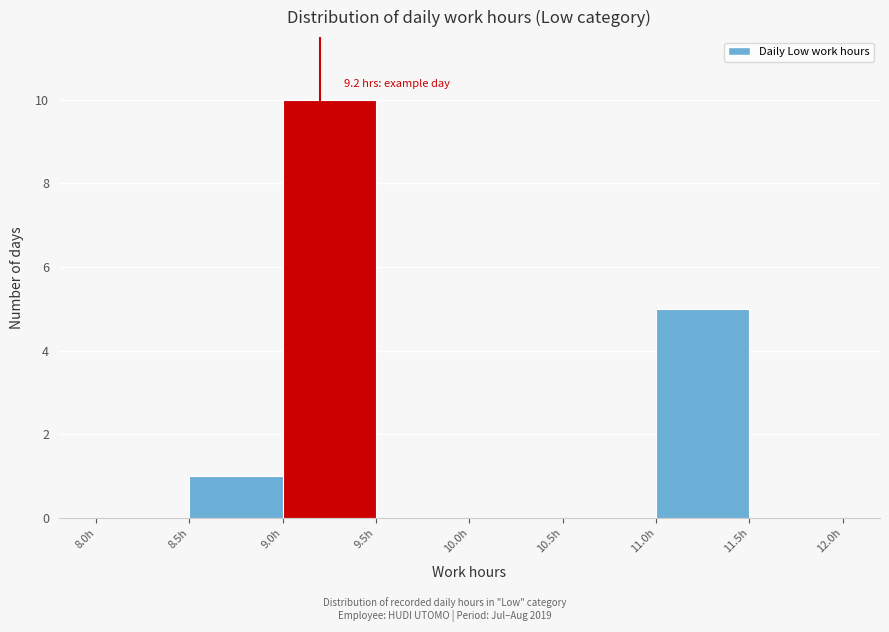

Over which range of the x-axis is the bar tallest?

9.0 to 9.5